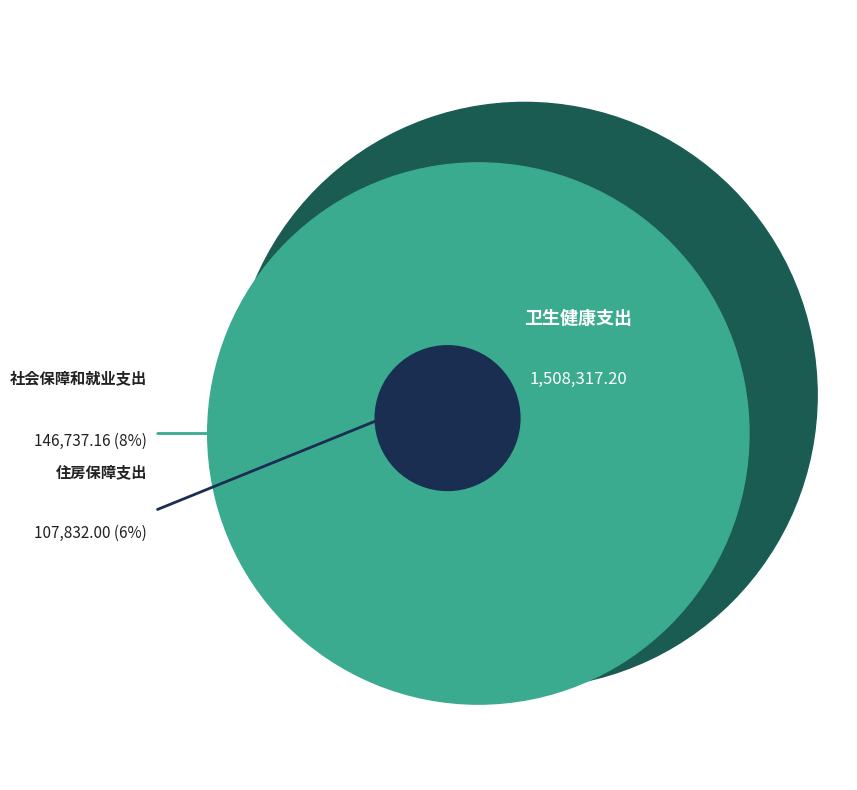

Count the number of slices in the pie.

3